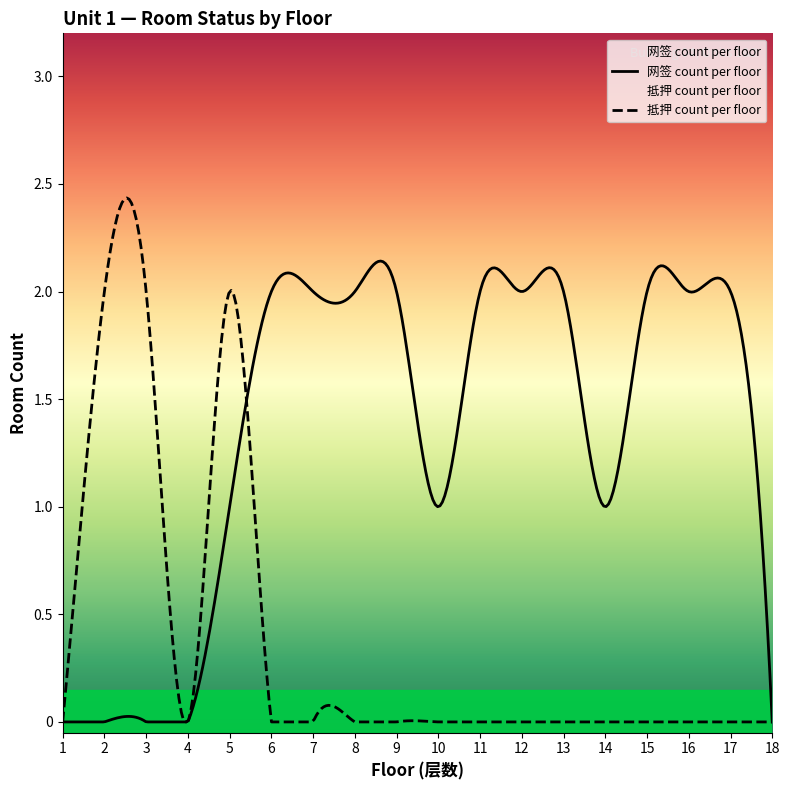

Between 10 and 13, which series saw the biggest shift?

网签 count per floor